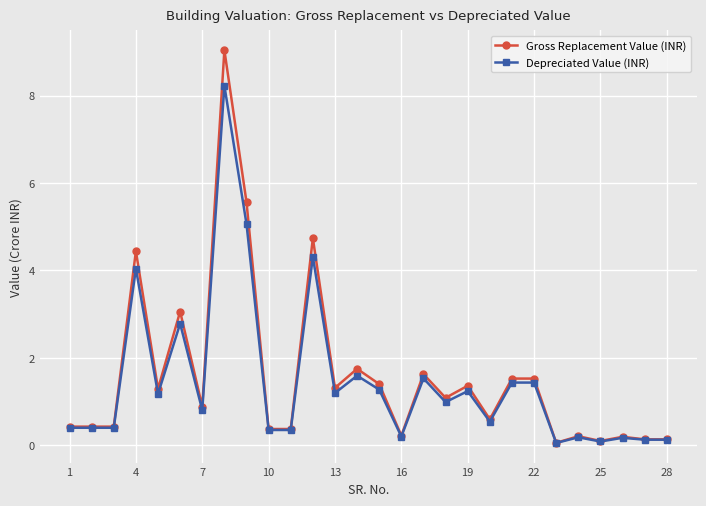

What is the greatest value displayed?

9.0